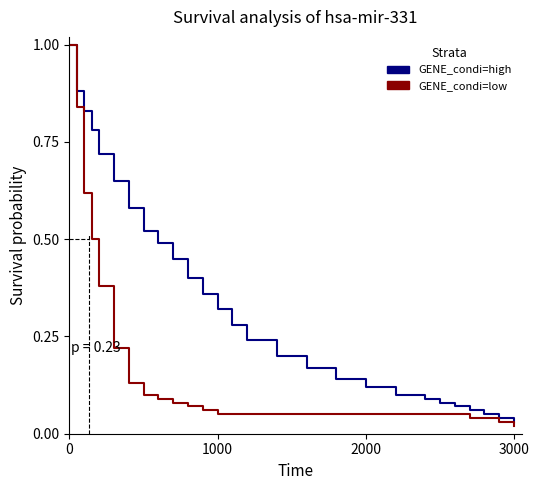

Rank the series by their average value, from lowest to highest.

GENE_condi=low, GENE_condi=high